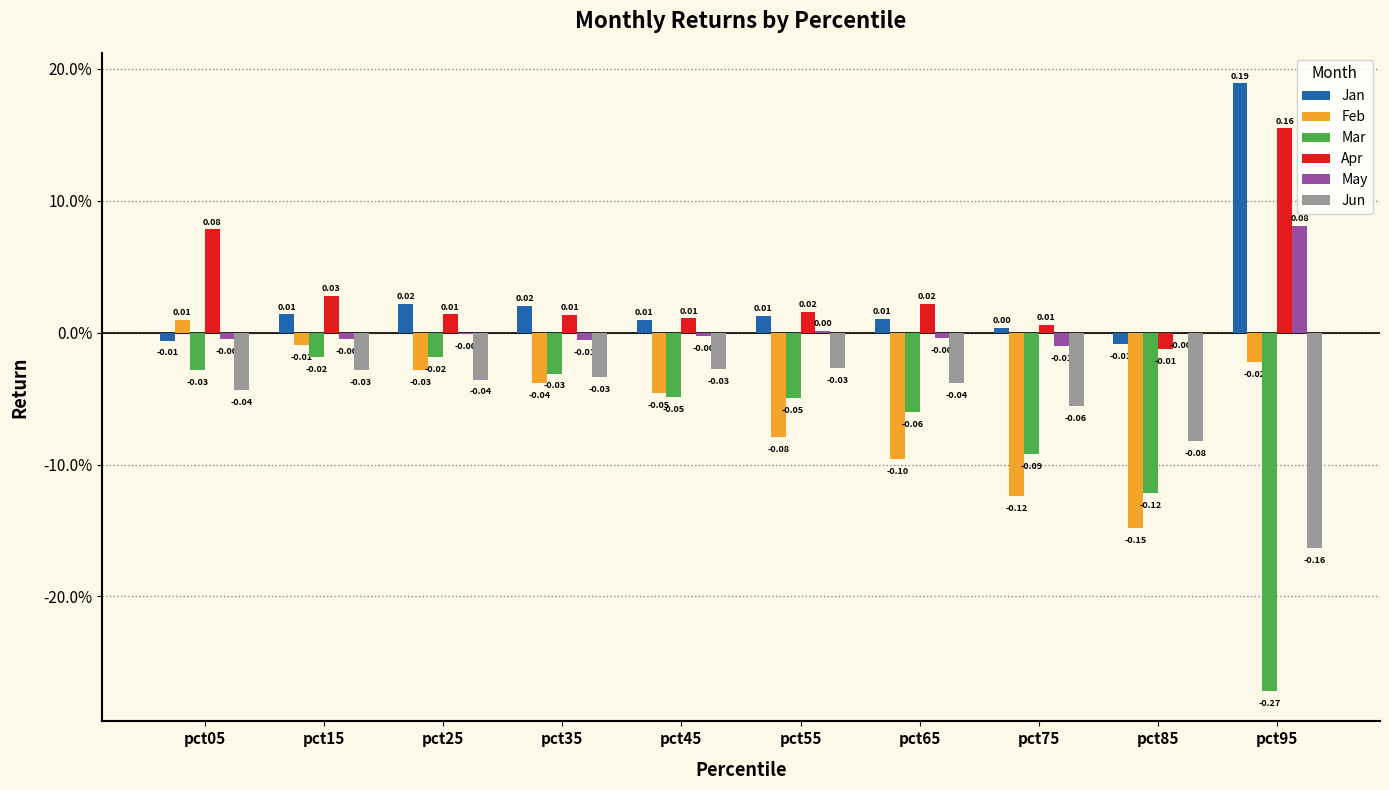

What is the minimum value shown in the chart?

-0.3